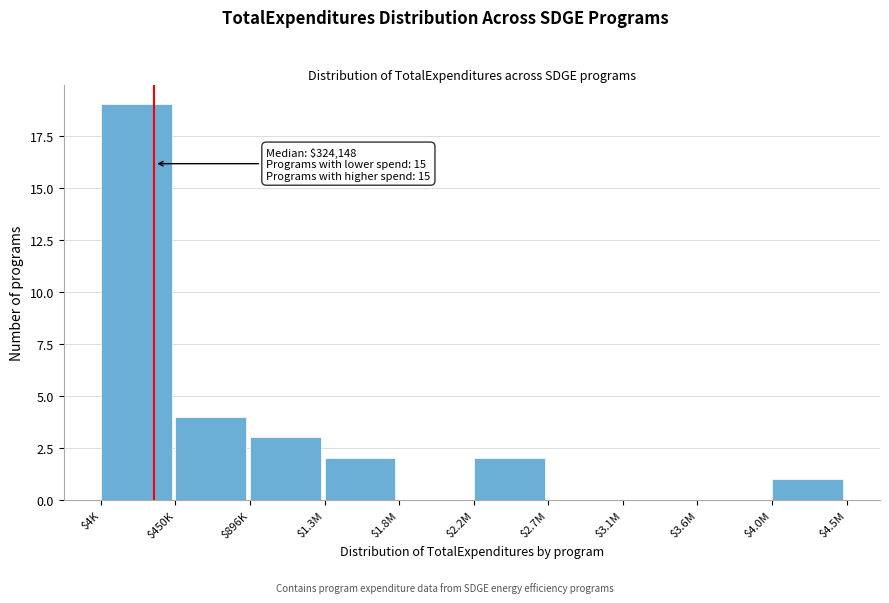

Which label corresponds to the largest value in the chart?

$4K